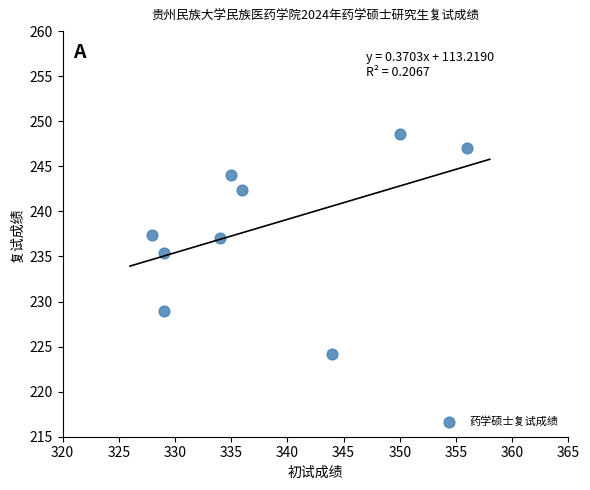

What is the range of X values (max minus min)?

28.0